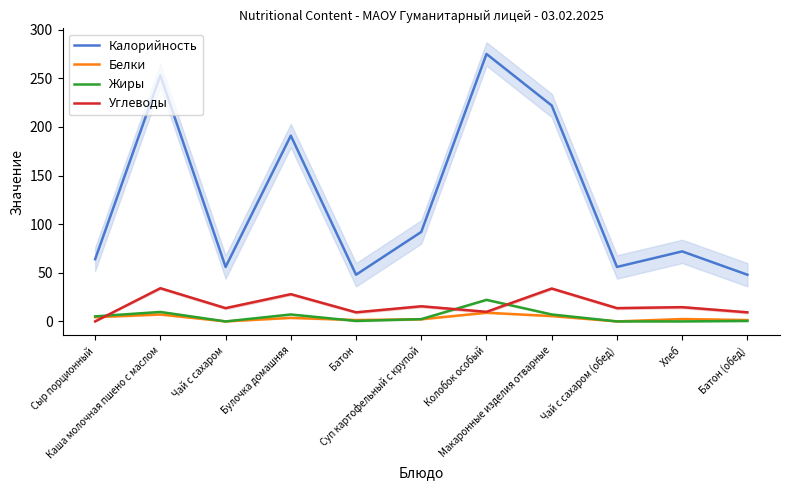

How many lines are shown in the chart?

4